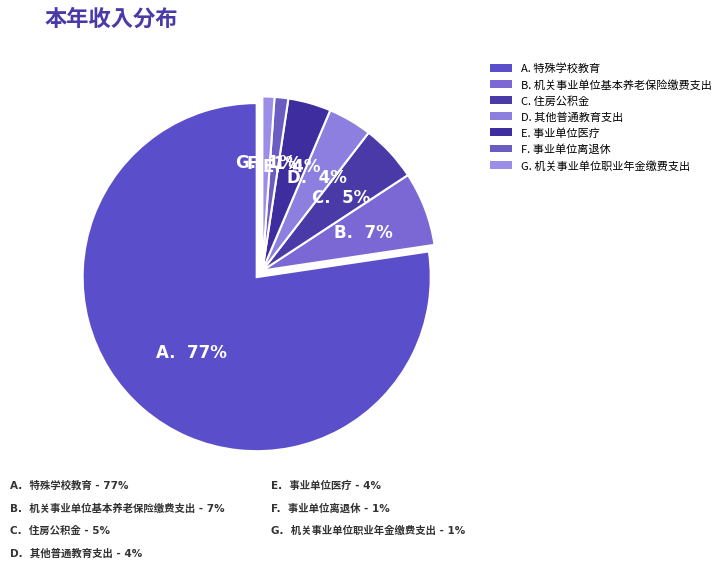

How many slices are in this pie chart?

7